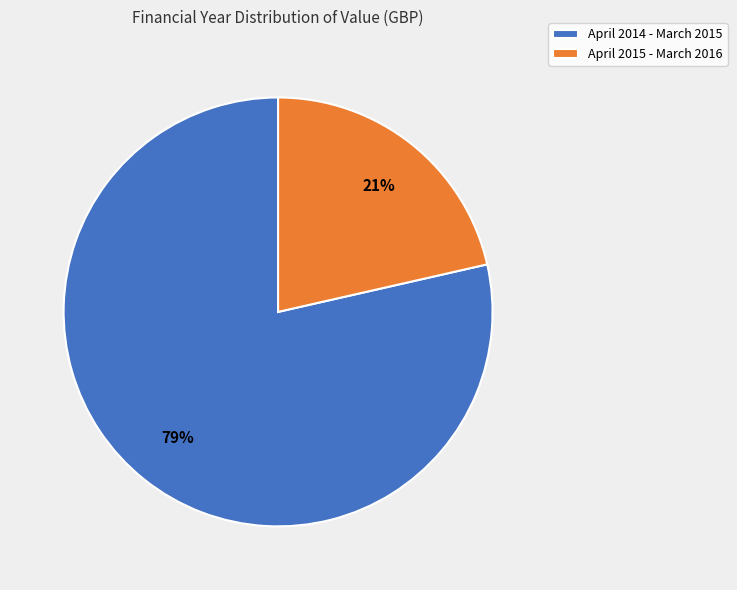

Is it true that April 2015 - March 2016 is 14% of the pie?

False